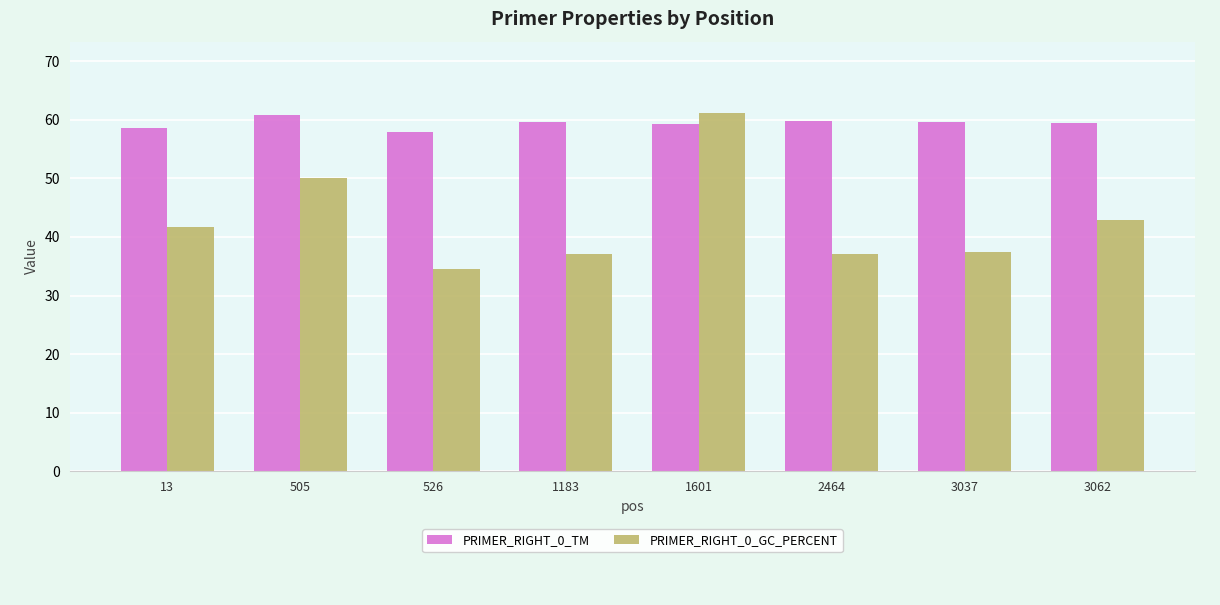

How many categories are shown in the chart?

8